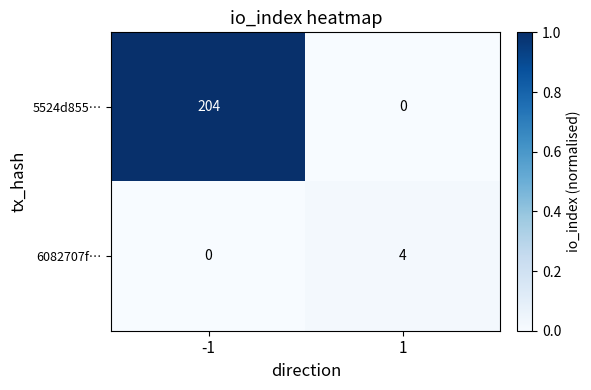

What is the maximum value shown in the chart?

204